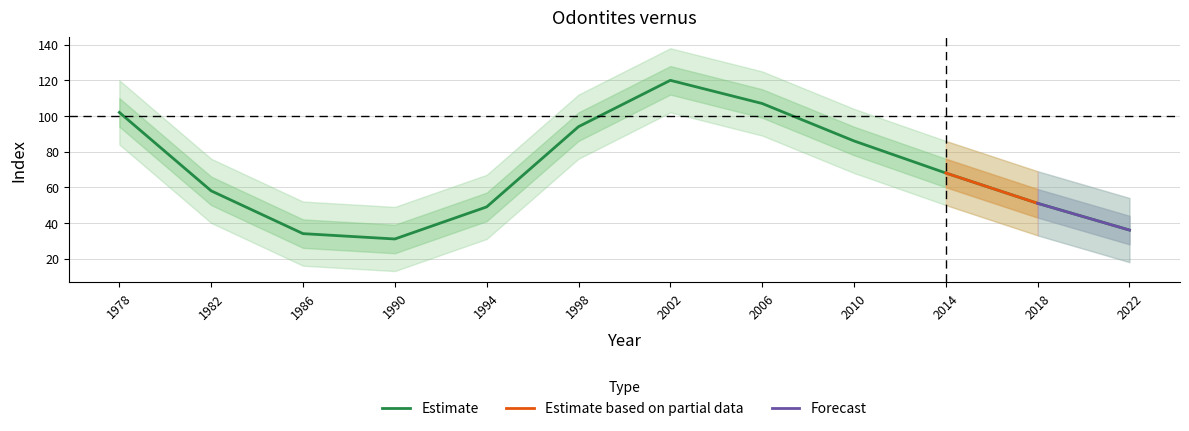

Reading left to right, transcribe all the data shown in this chart.

102	58	34	31	49	94	120	107	86	68	51	36